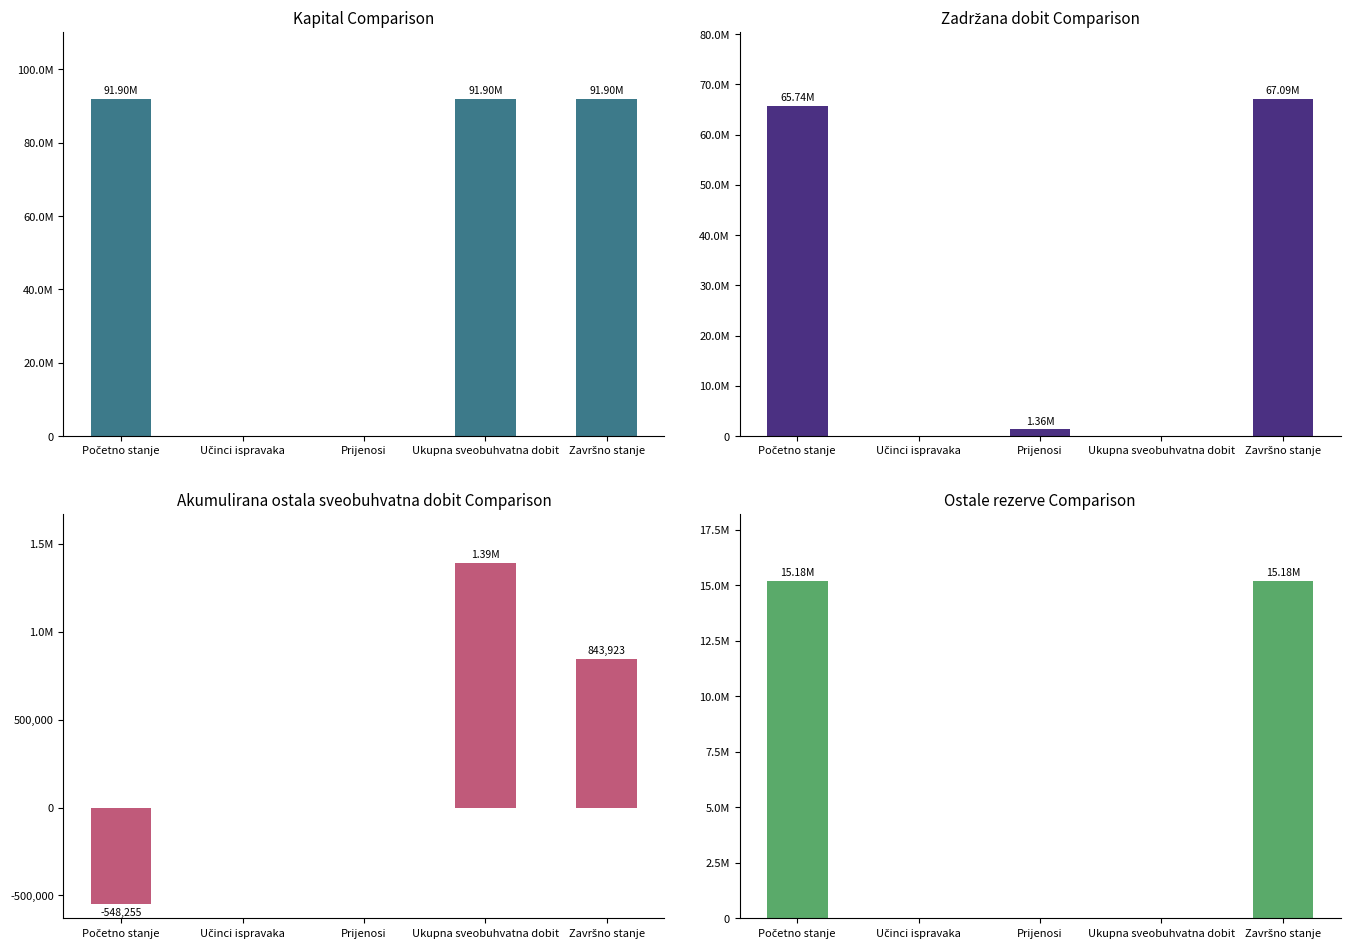

What is the sum of all Ostale rezerve values?

30365606